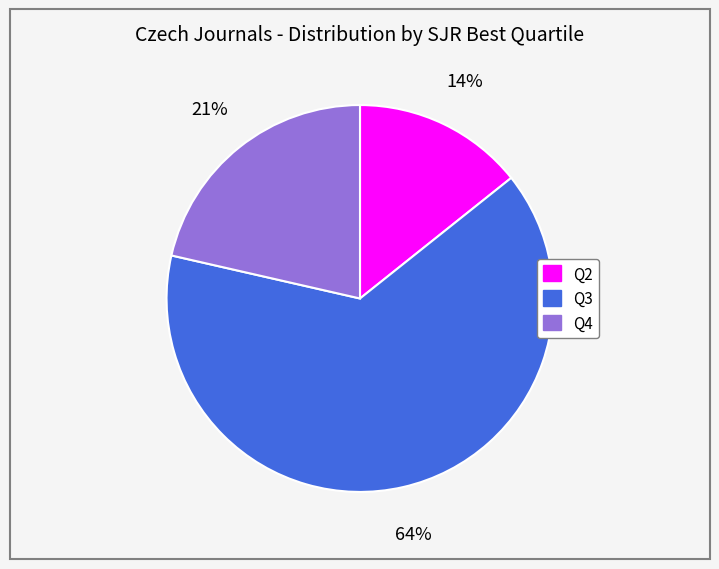

Count the number of slices in the pie.

3